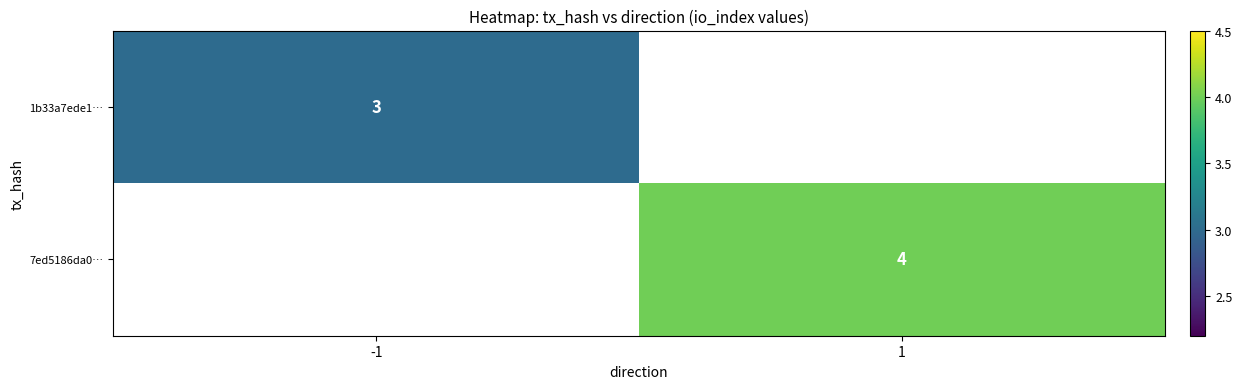

Is it true that 7ed5186da0… equals 6 at 1?

False